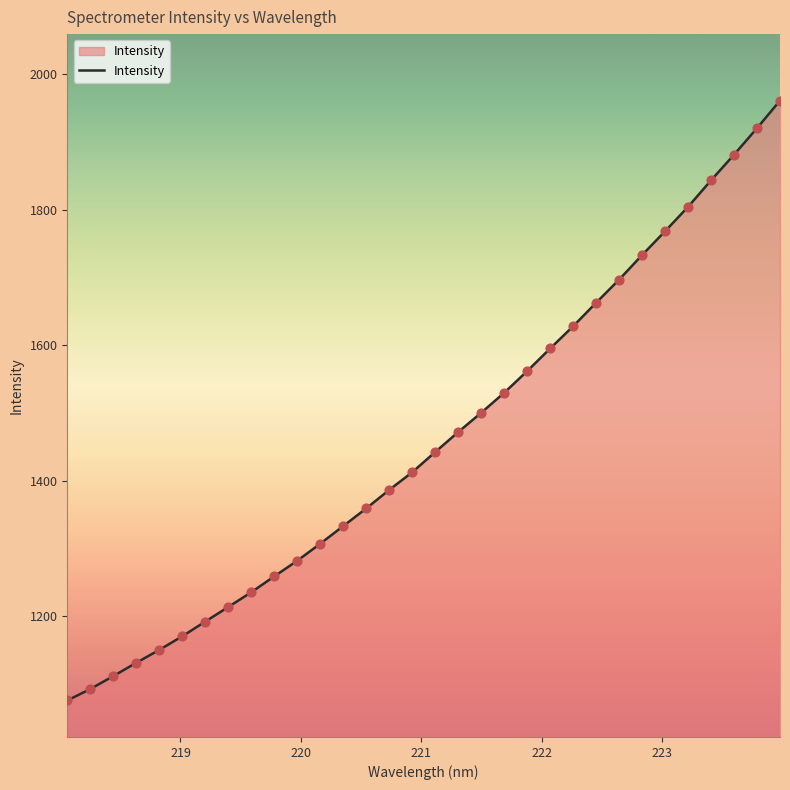

What is the minimum value shown in the chart?

1076.0